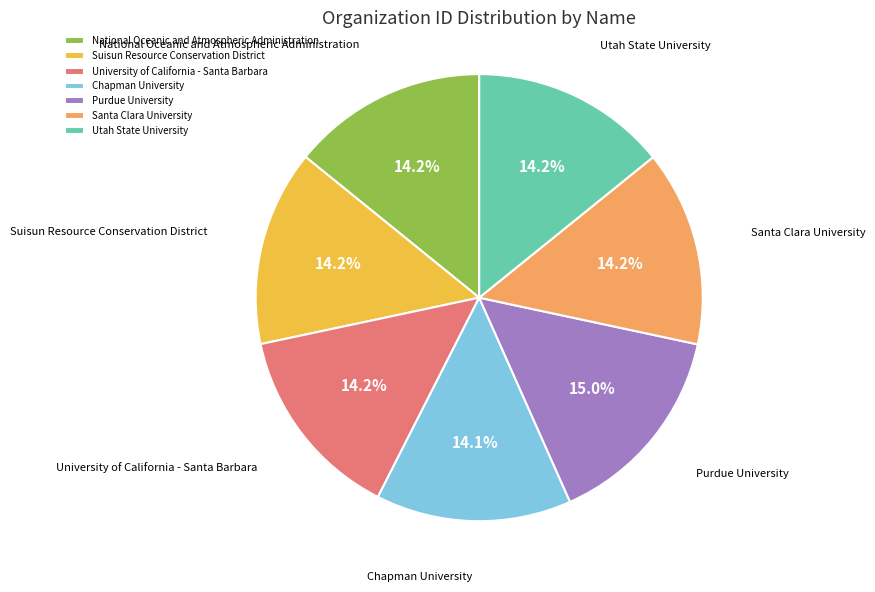

Count the number of slices in the pie.

7